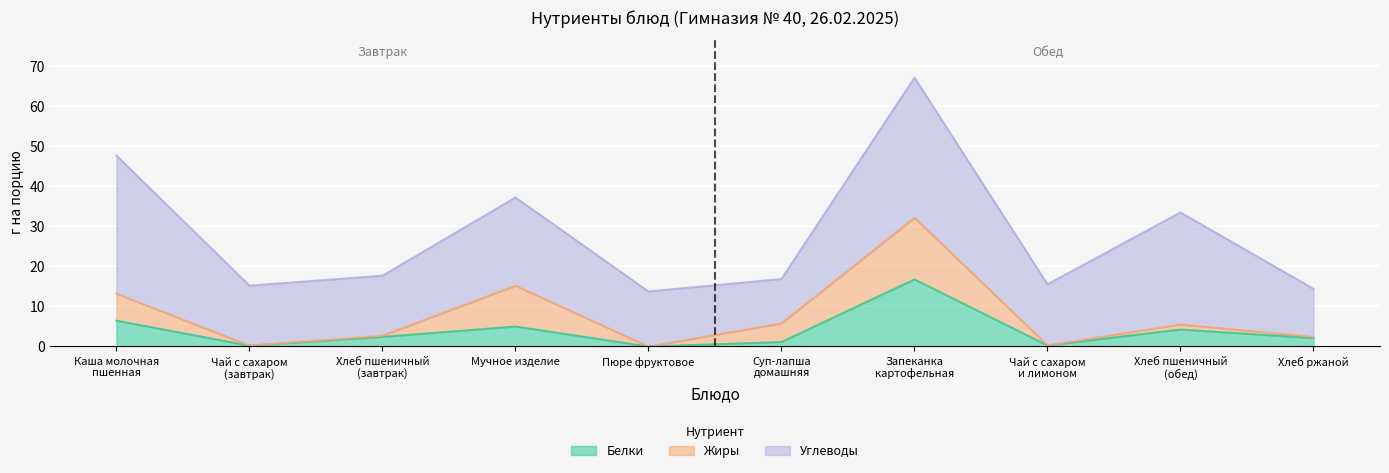

Which series changed the most between Чай с сахаром
(завтрак) and Хлеб пшеничный
(обед)?

Углеводы